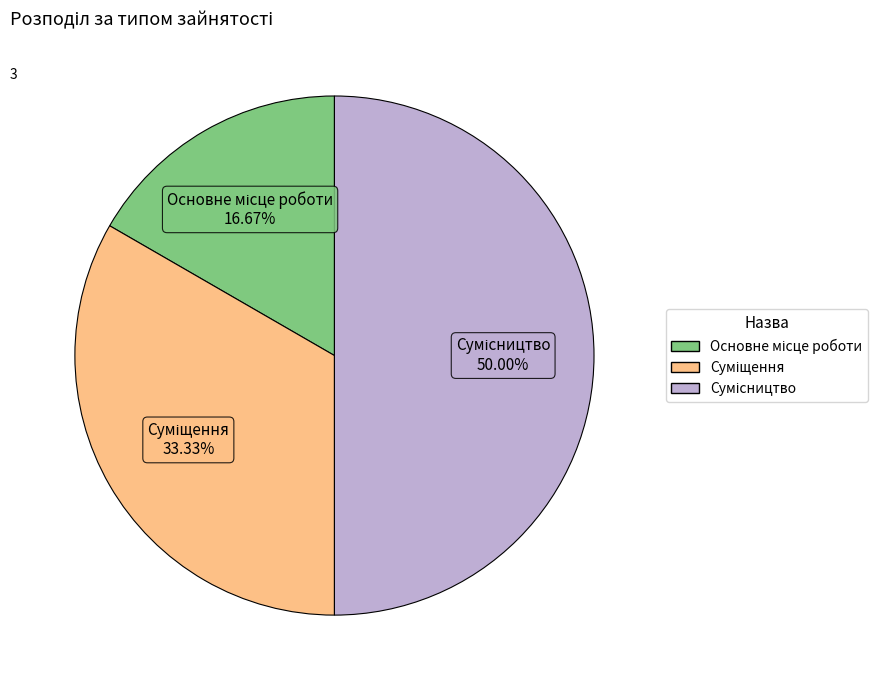

Does Основне місце роботи account for over 50% of the chart?

No